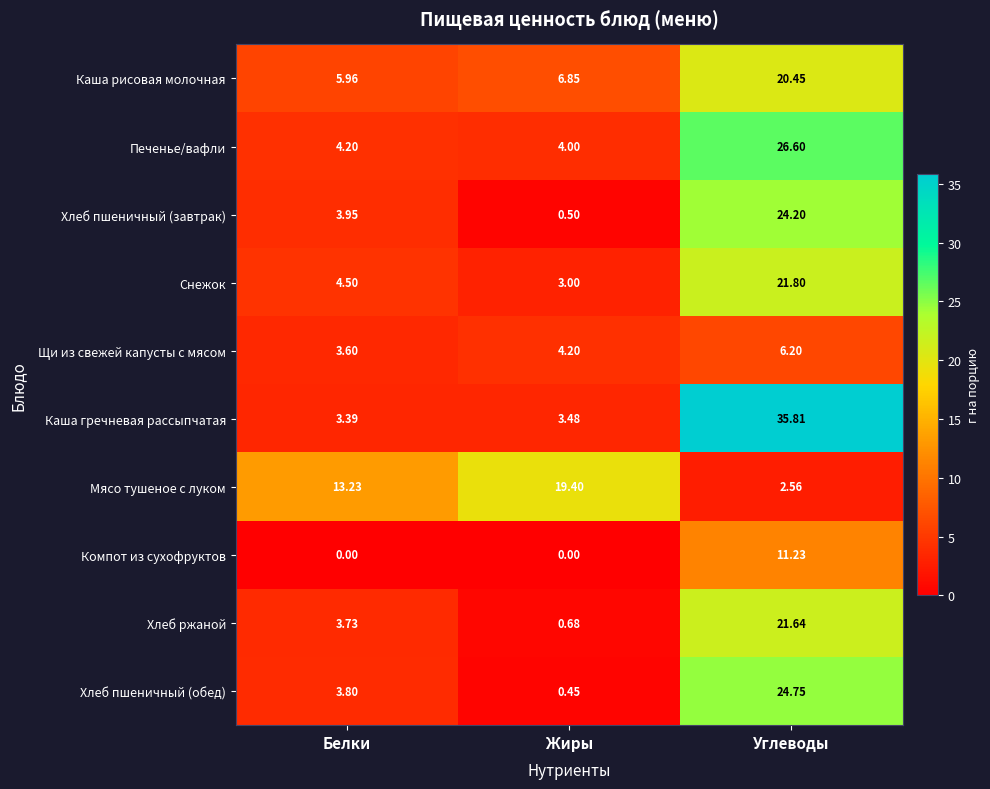

At which label does Компот из сухофруктов reach its peak?

Углеводы